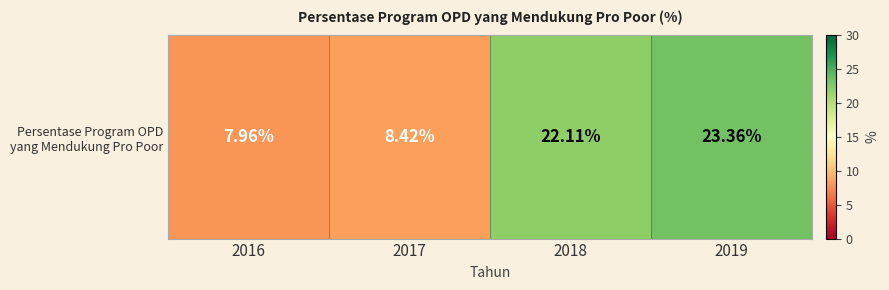

Which has a higher value, 2019 or 2016?

2019